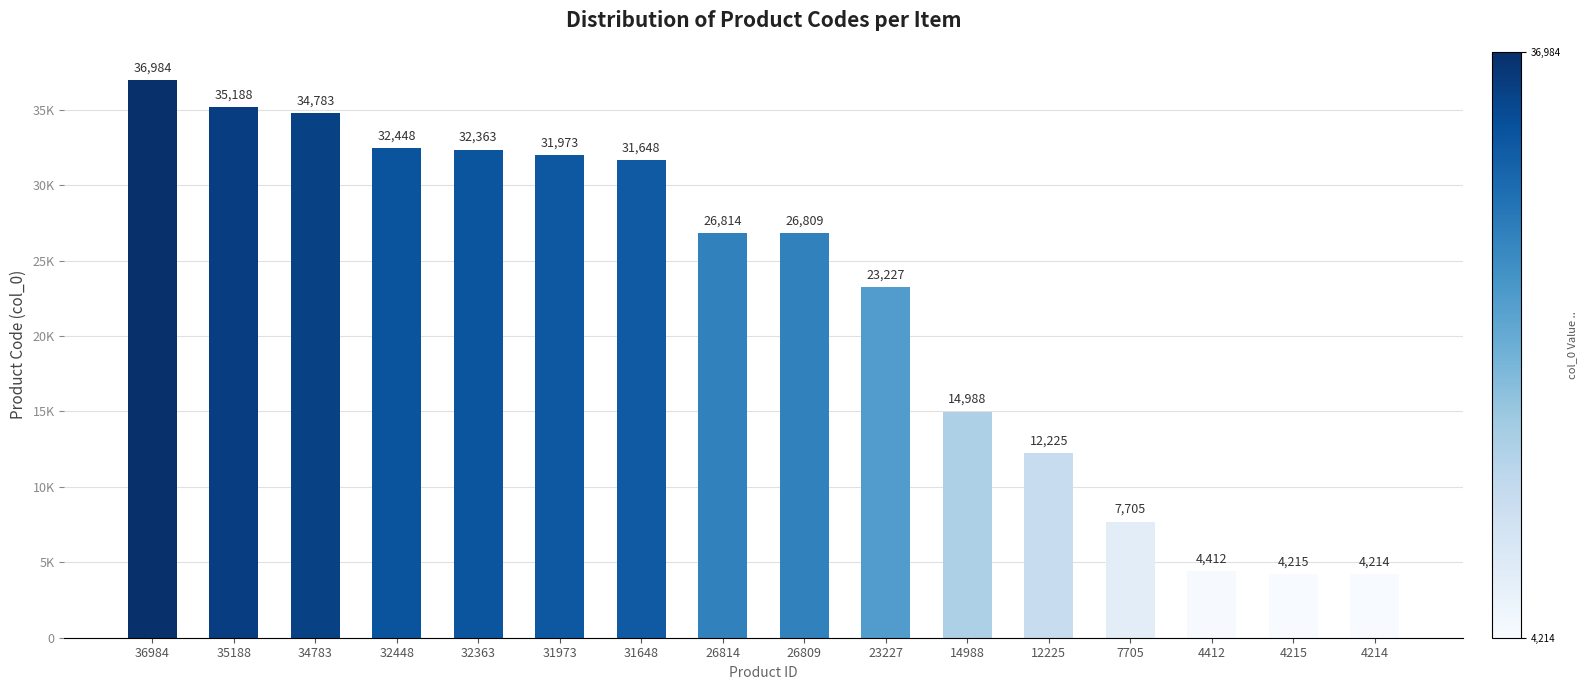

What is the sum of the values at 4215 and 23227?

27442